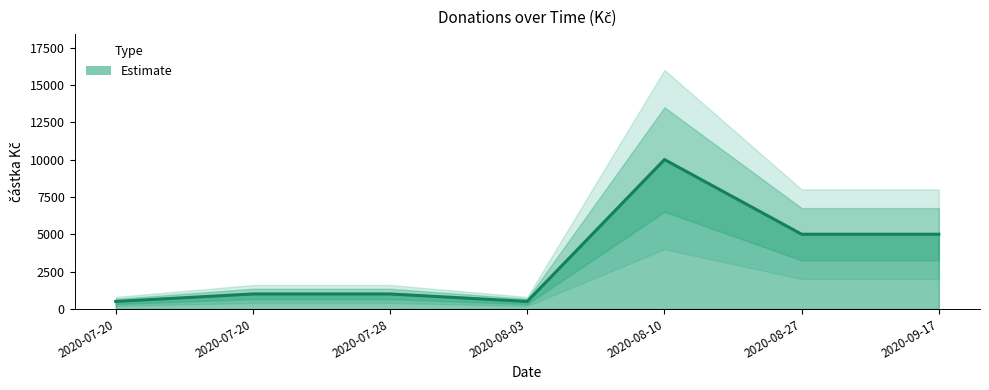

Count the number of values greater than 1000.

3